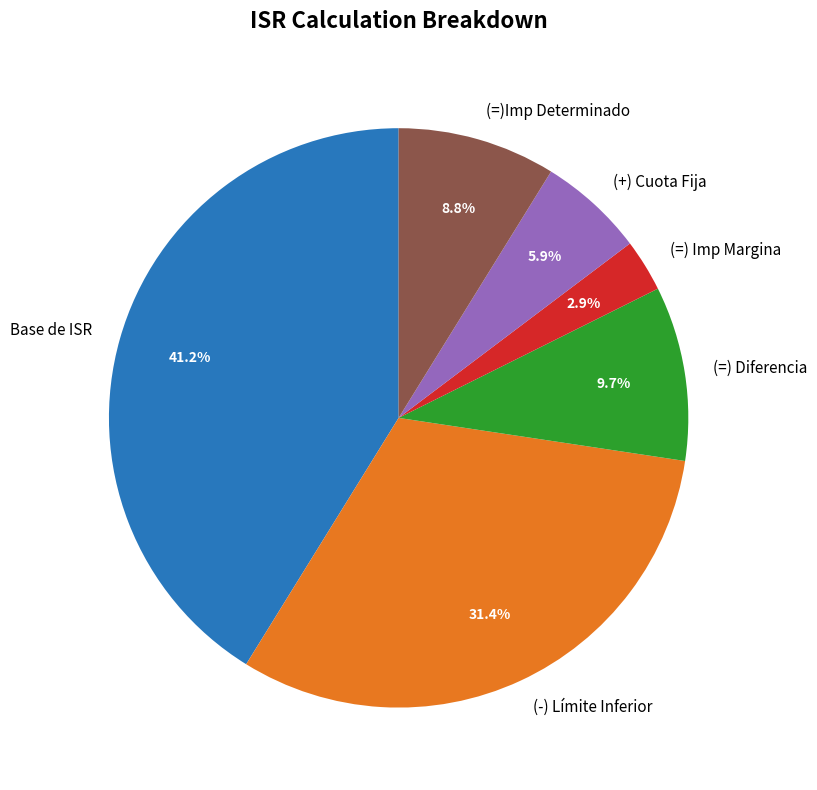

What is the total percentage of Base de ISR and (=) Imp Margina?

44.1%